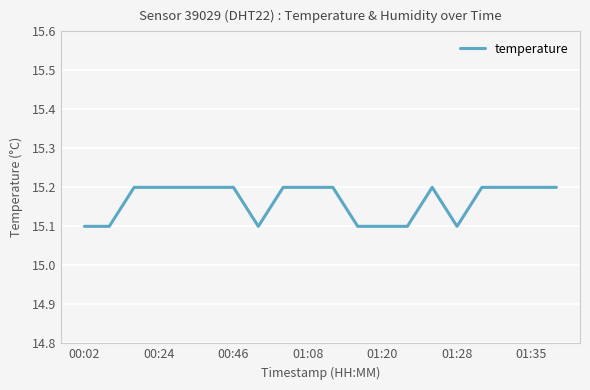

What is the smallest value displayed?

15.1